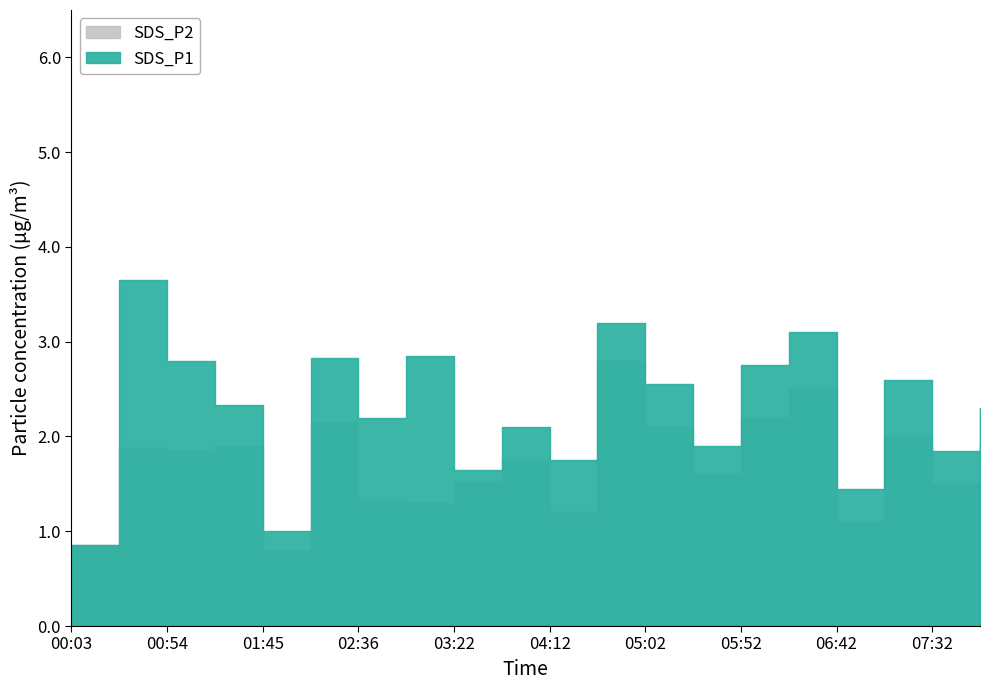

What are all the series names shown in the legend?

SDS_P1, SDS_P2